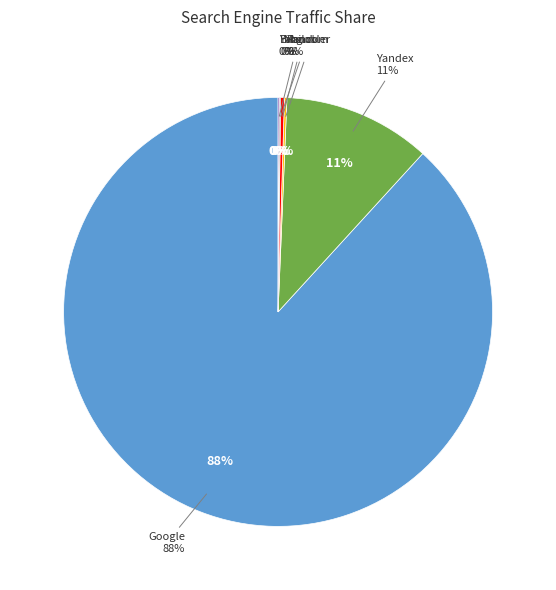

To the nearest percent, what is the difference between the Mail.ru and Google slice percentages?

88%